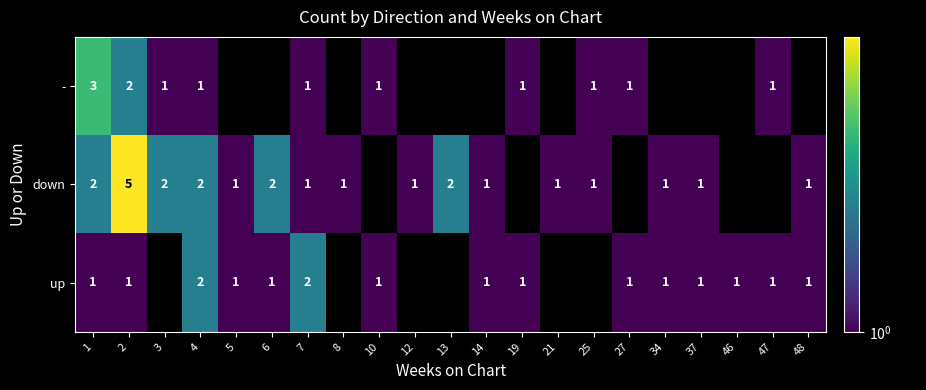

Is the value of up at 4 greater than the value of down at 37?

Yes